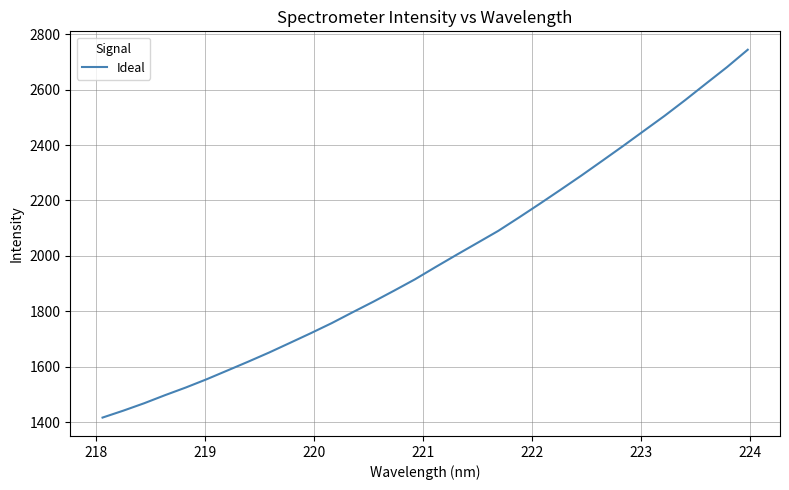

What is the difference between the maximum and minimum values?

1327.1